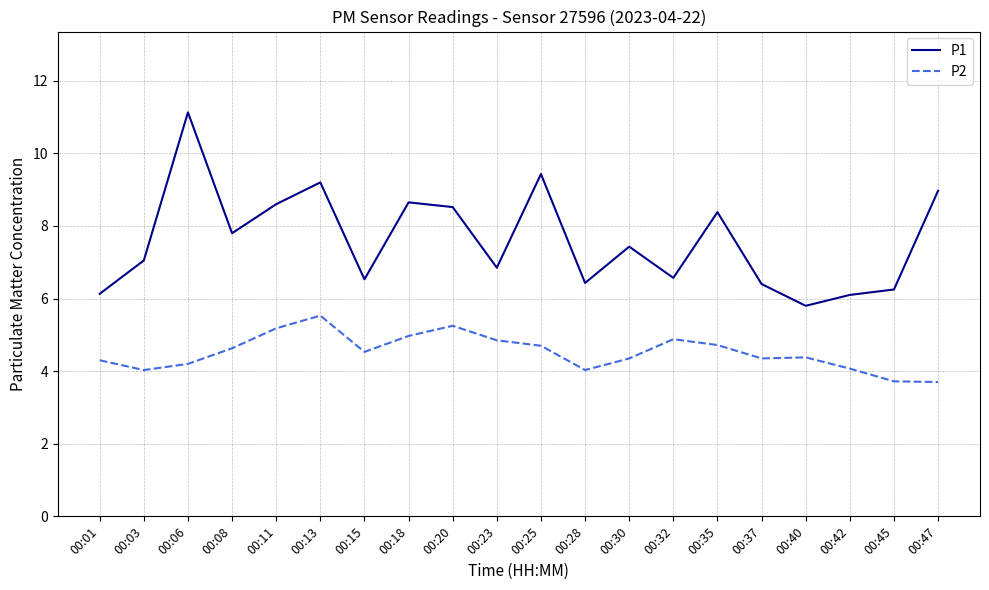

Where does the P2 series first go above 4?

00:01